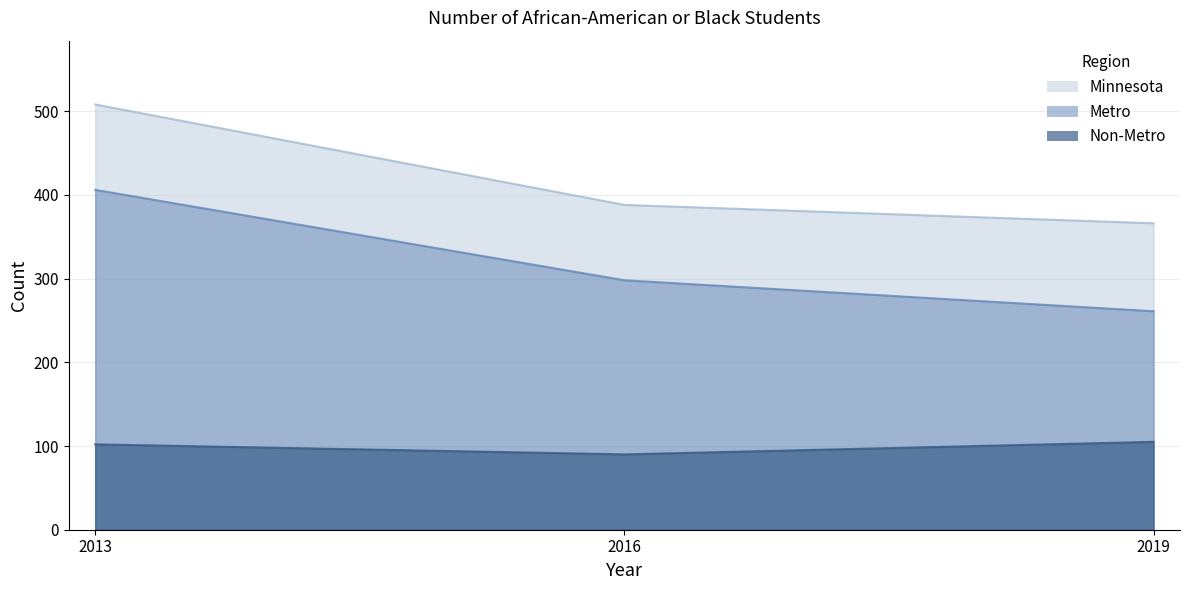

Is the value of Metro at 2013 greater than the value of Non-Metro at 2016?

Yes